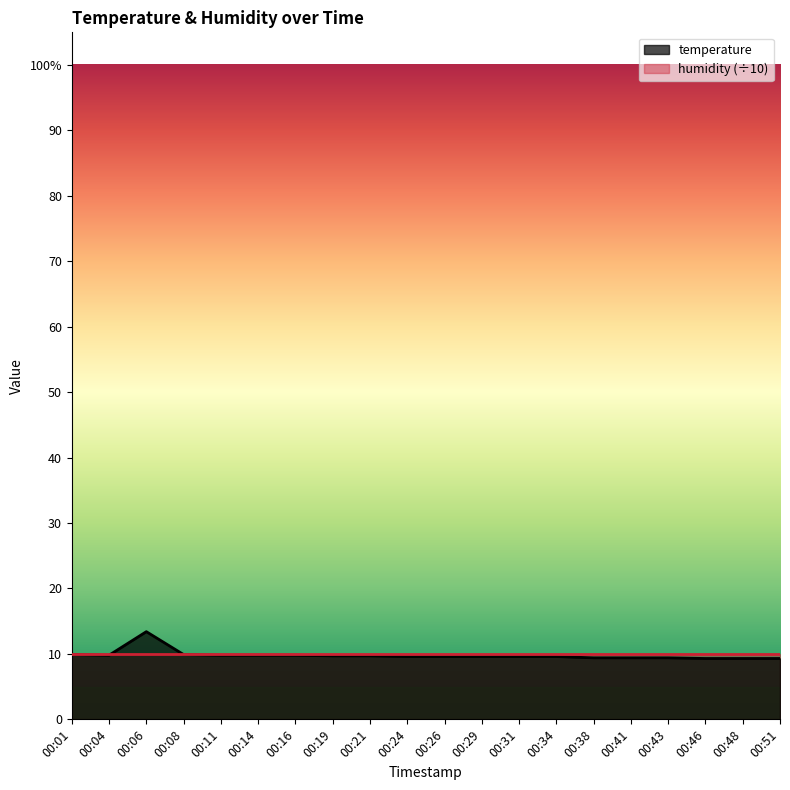

How many interior local valleys (lower than both neighbors) does the data have?

1